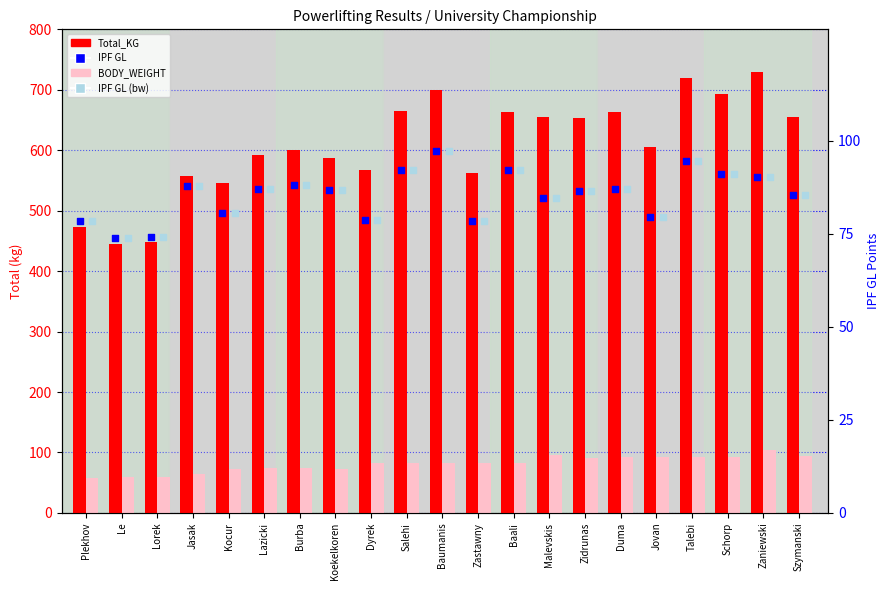

At which category is the sum across all series the highest?

Zaniewski